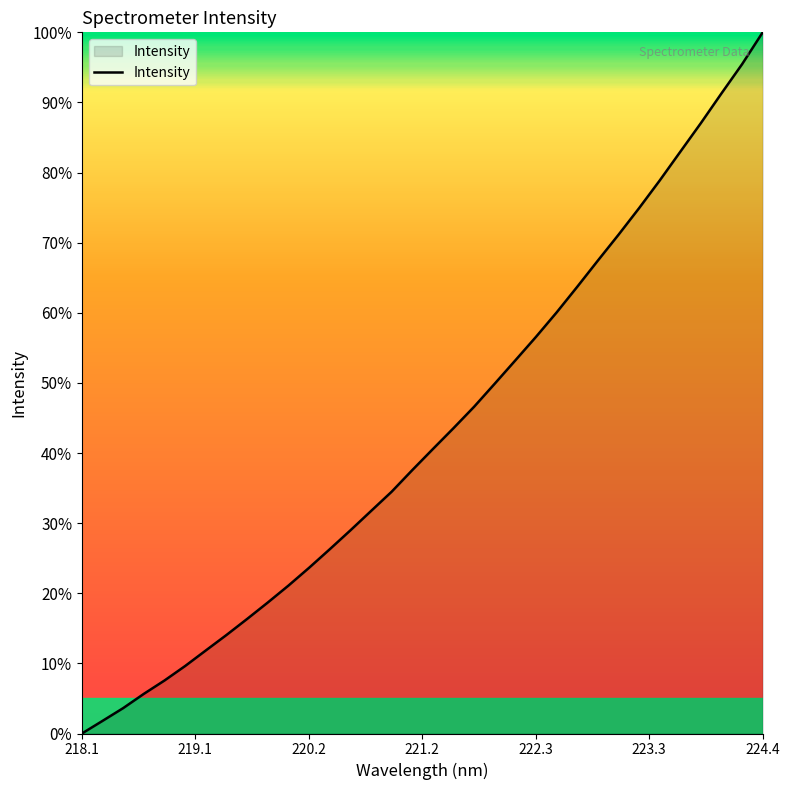

What is the maximum value shown in the chart?

100.0